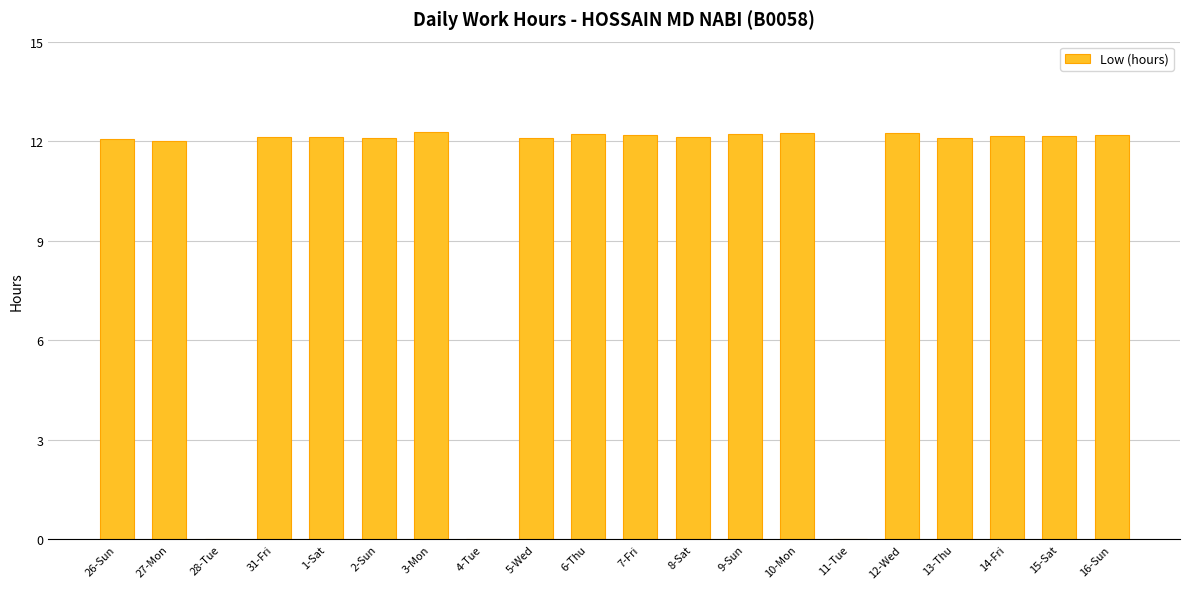

The value at 1-Sat is 12.1. True or false?

True